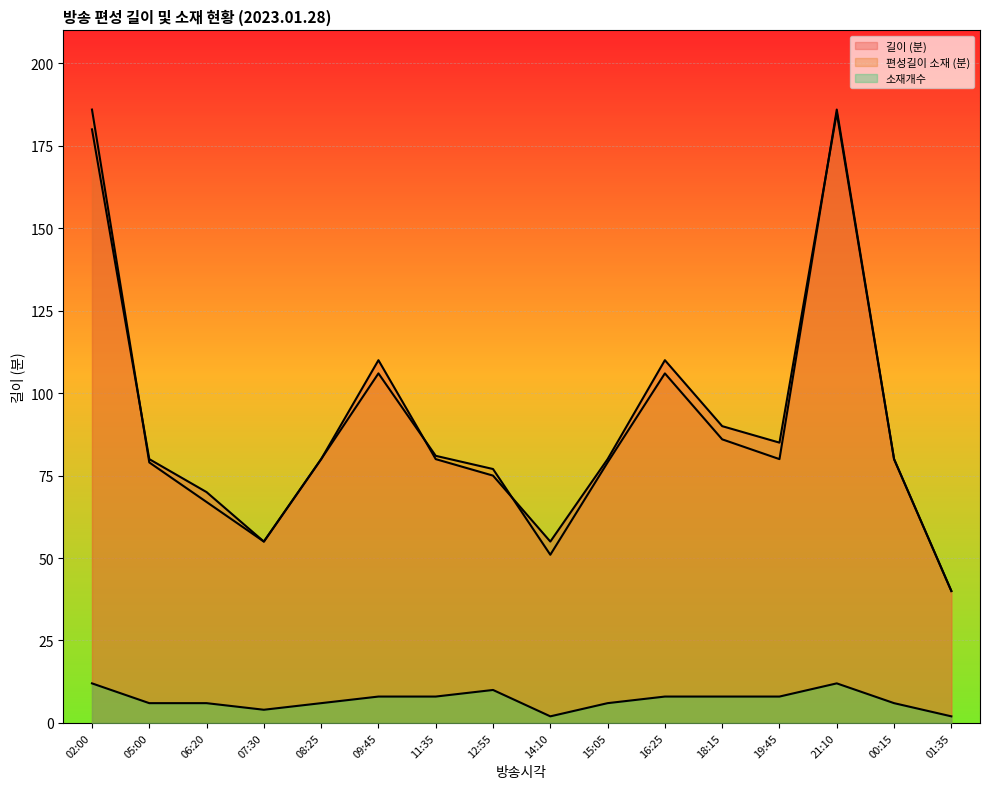

What is the average value of the 편성길이(소재) series?

90